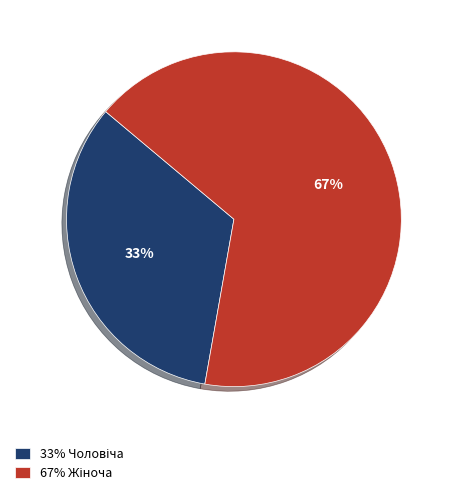

Is there any slice that represents more than half of the pie?

Yes